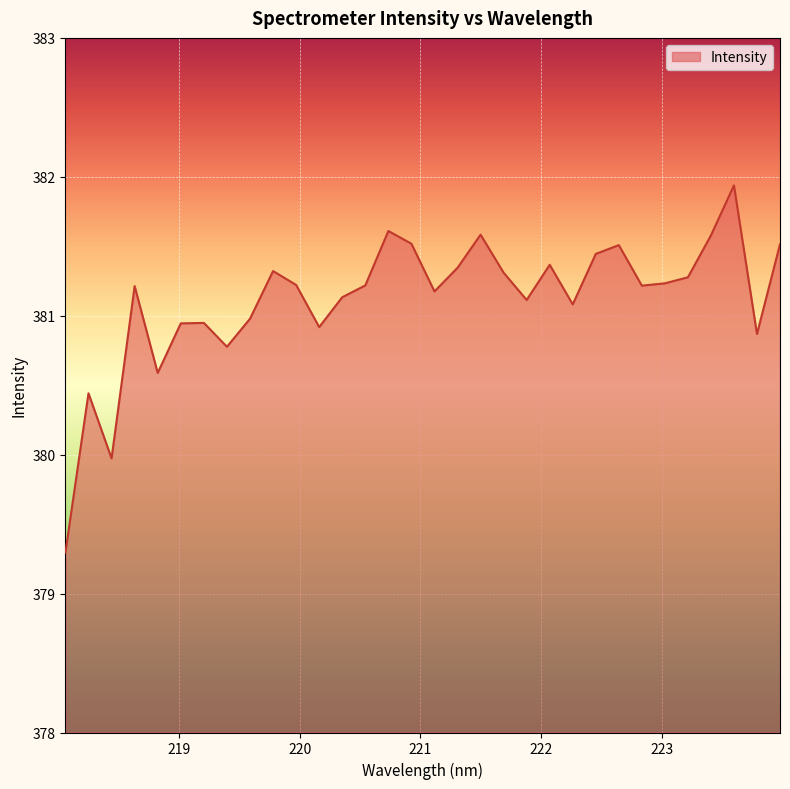

What is the greatest value displayed?

381.9